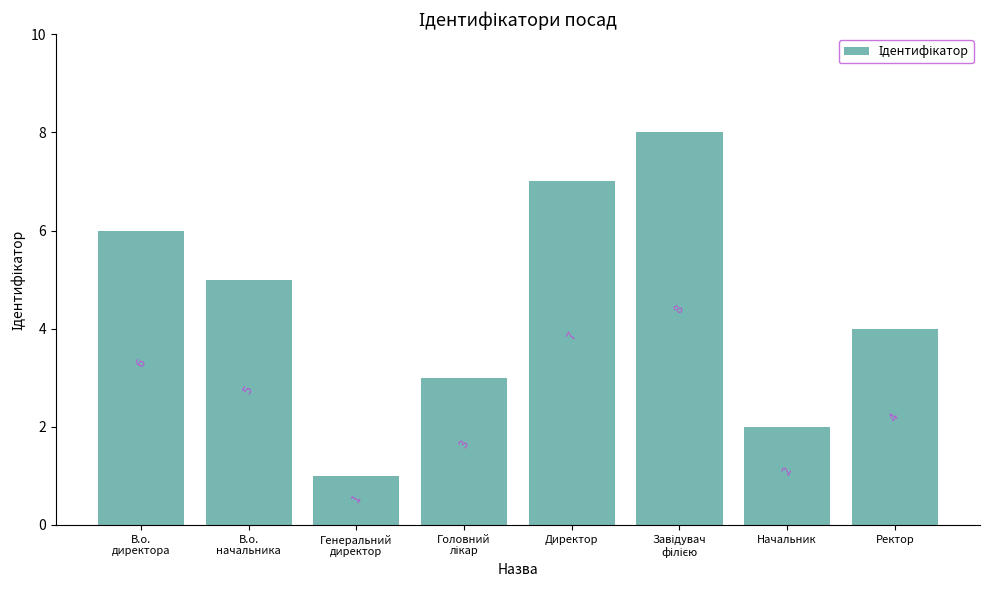

How many bars are there in total?

8